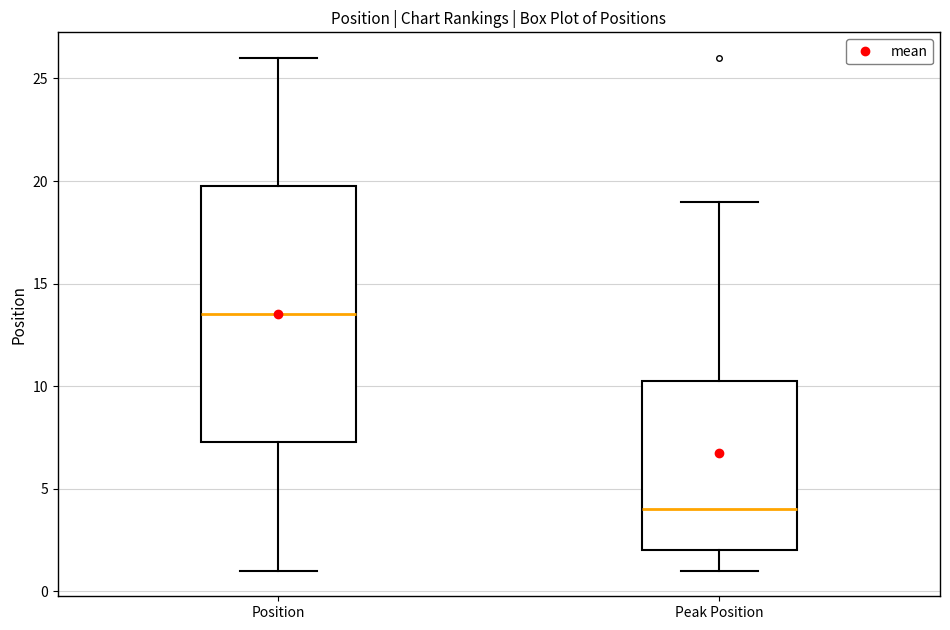

Which box is the tallest, from its lower edge to its upper edge?

Position